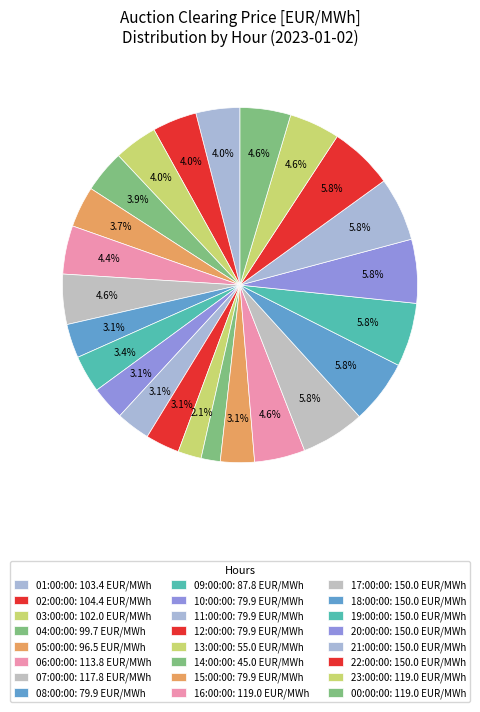

Count the number of slices in the pie.

24